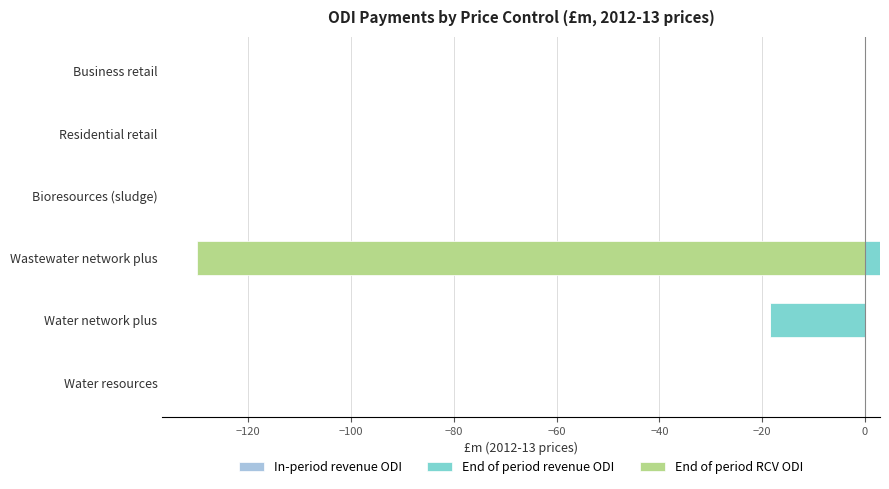

Which series has the largest total across all categories?

In-period revenue ODI